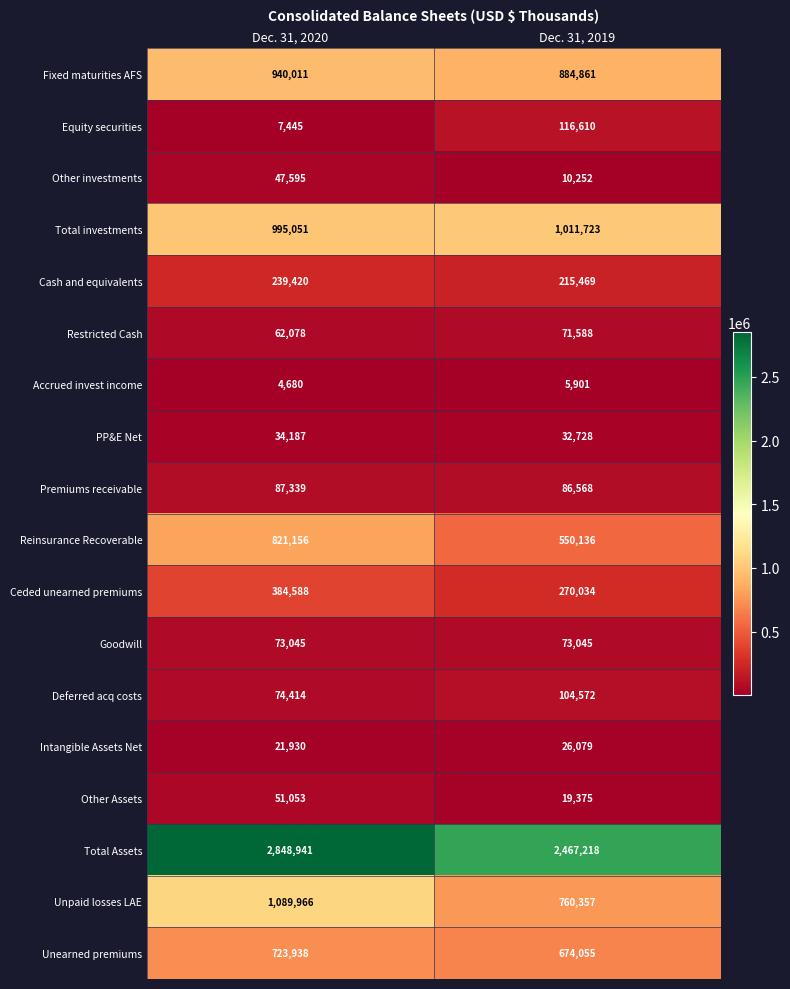

Which series has the widest spread of values?

Total Assets